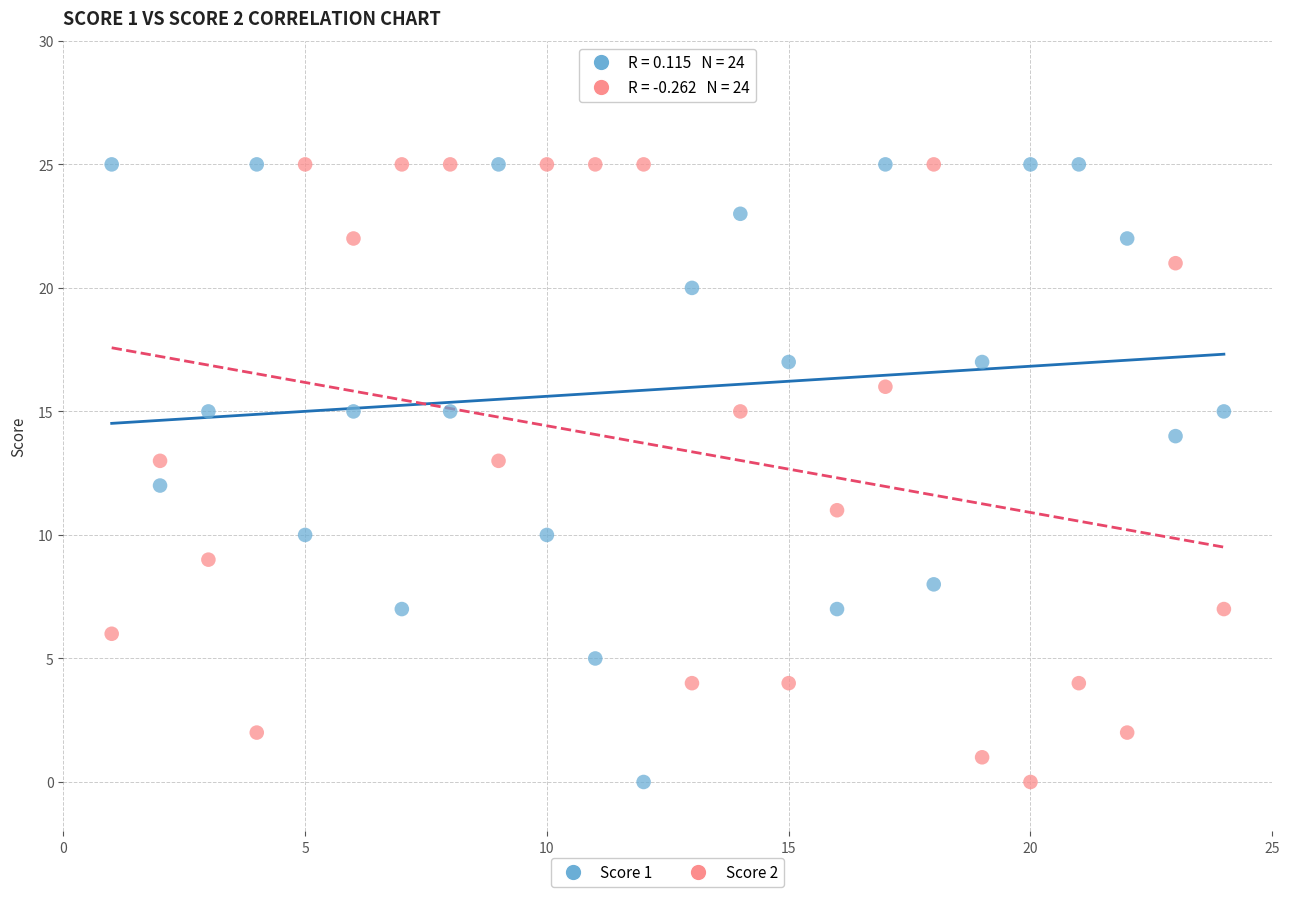

What is the X range (max minus min) for the scatter plot?

23